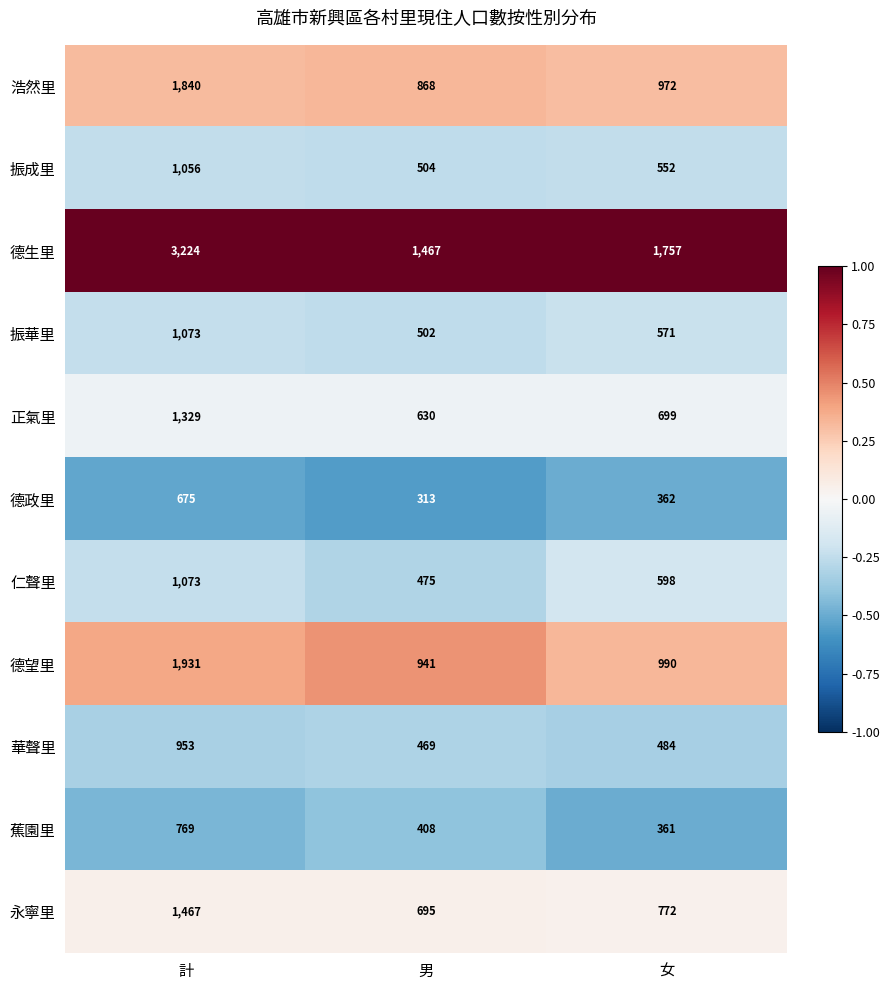

The value of 永寧里 at 女 is 772. True or false?

True